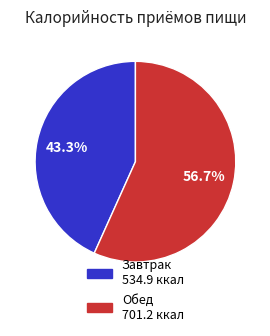

To the nearest percent, what portion does Обед represent?

57%